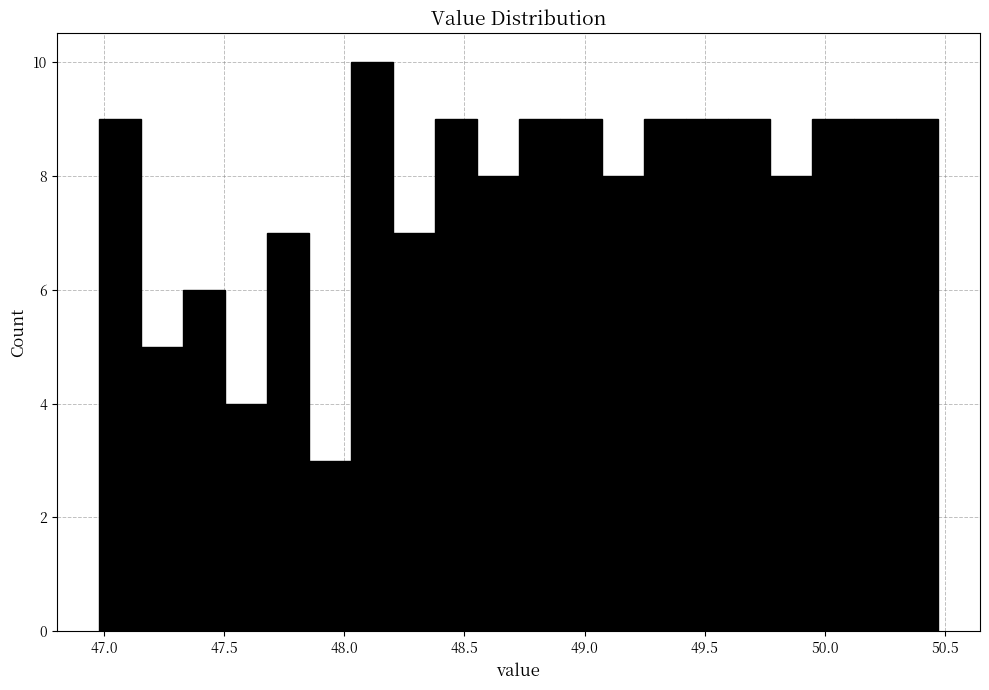

Around what value on the x-axis is the tallest bar? Give the approximate position of its centre, as read against the axis.

48.10